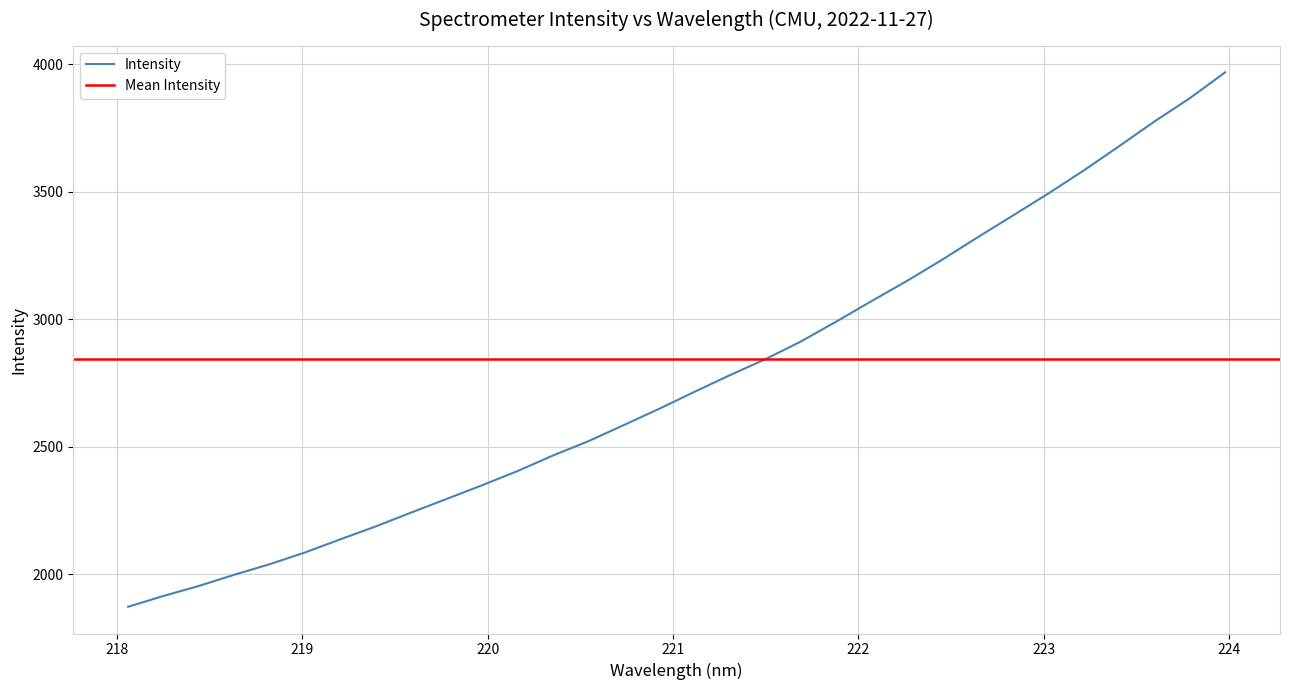

What is the highest value of the Intensity series?

3968.8